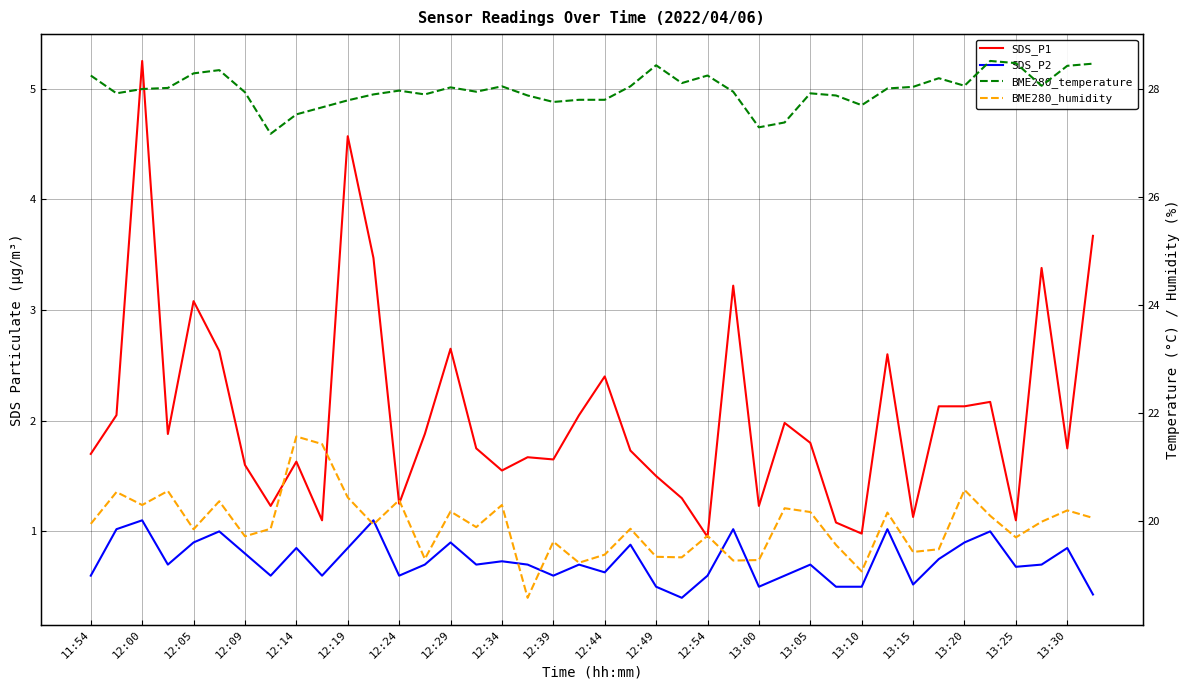

What is the greatest value displayed?

28.5